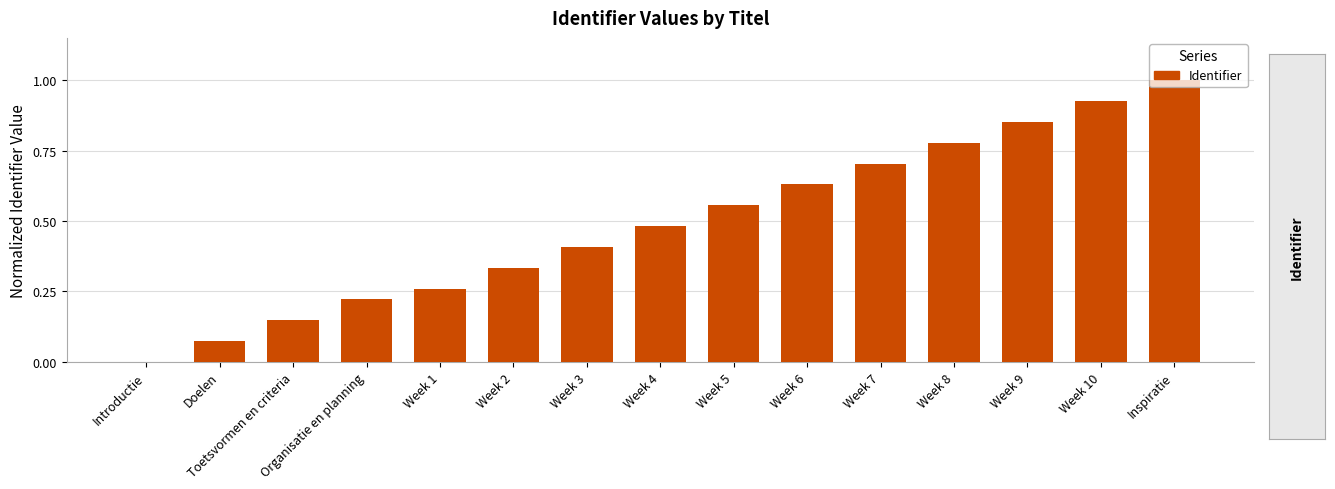

What is the change in value from Doelen to Week 7?

+0.6